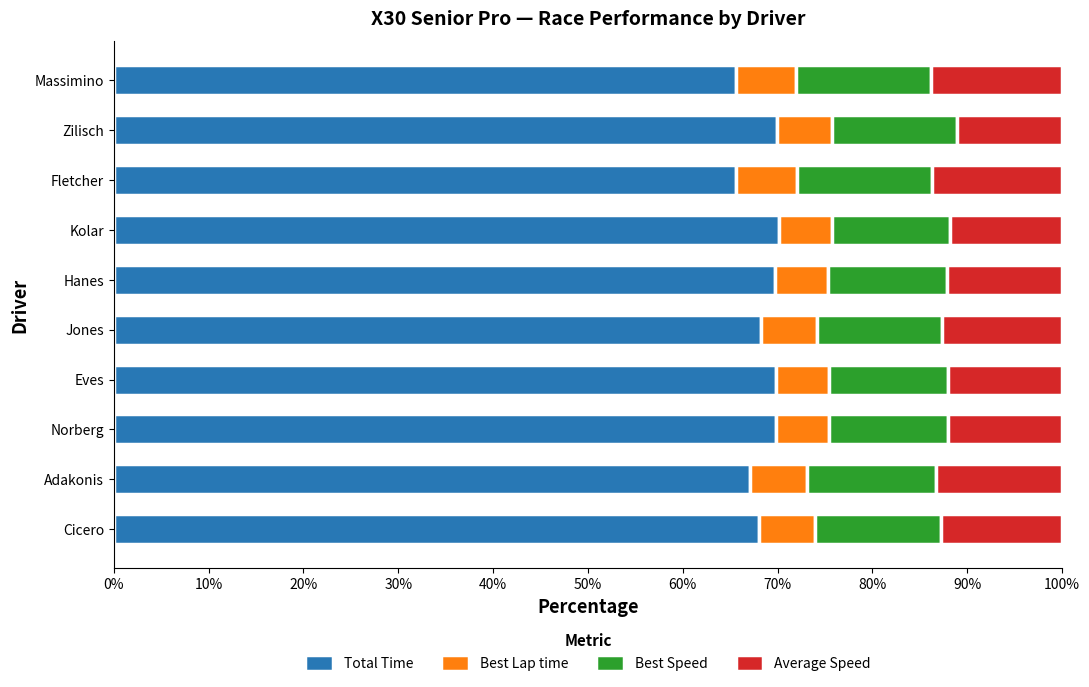

The Total Time series shows 65.6 at Massimino. True or false?

True